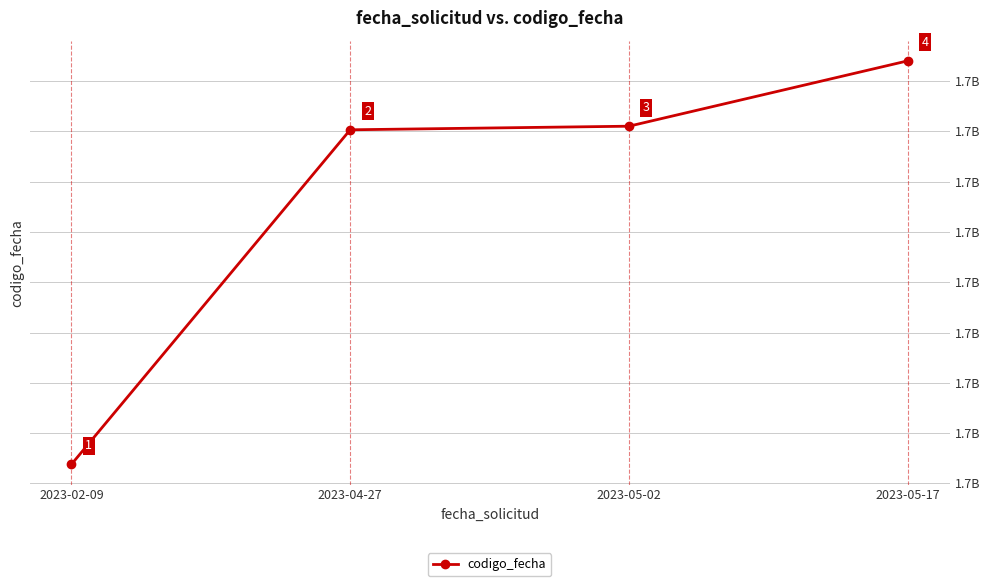

What is the sum of the values at 2023-02-09 and 2023-05-17?

3360783370